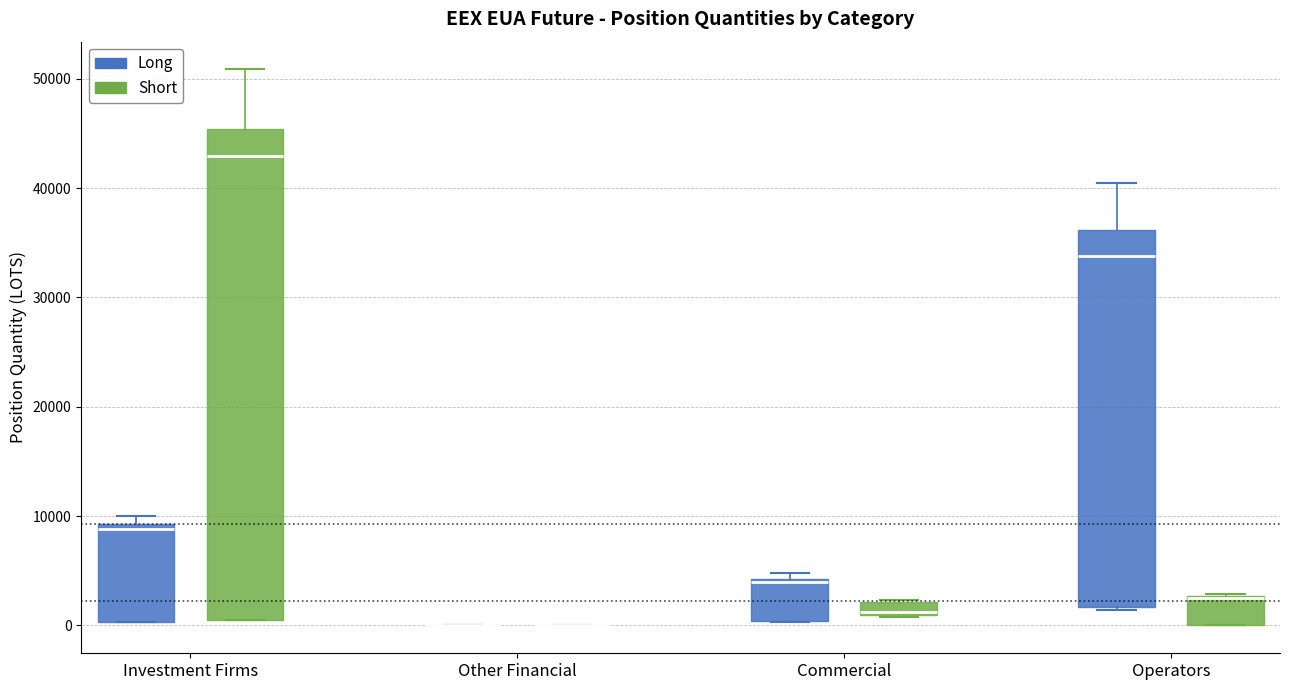

Comparing the boxes themselves (not the whiskers), which one is the tallest?

Investment Firms (Short)